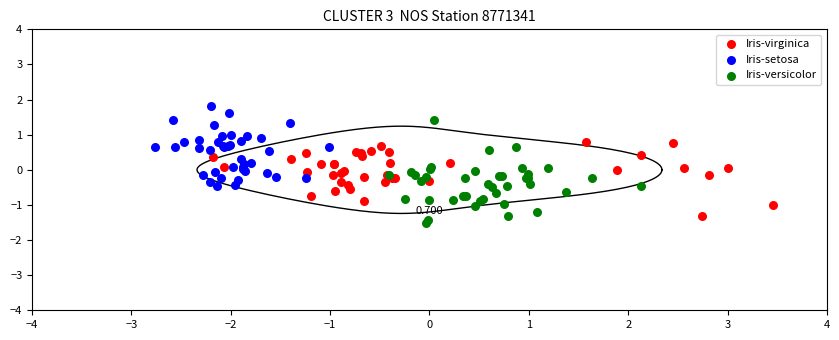

Which series contains the highest Y value?

Iris-setosa